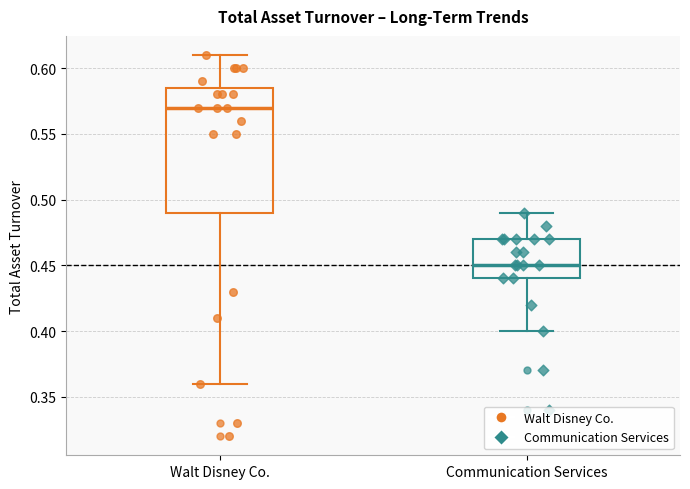

Reading left to right, read every box against the y-axis: the position of its median line, the range the box covers, and the ends of its whiskers. The values are not printed on the chart, so give them approximately, as read against the axis.

Walt Disney Co.: median 0.570, box 0.490 to 0.585, whiskers 0.360 to 0.610
Communication Services: median 0.450, box 0.440 to 0.470, whiskers 0.400 to 0.490